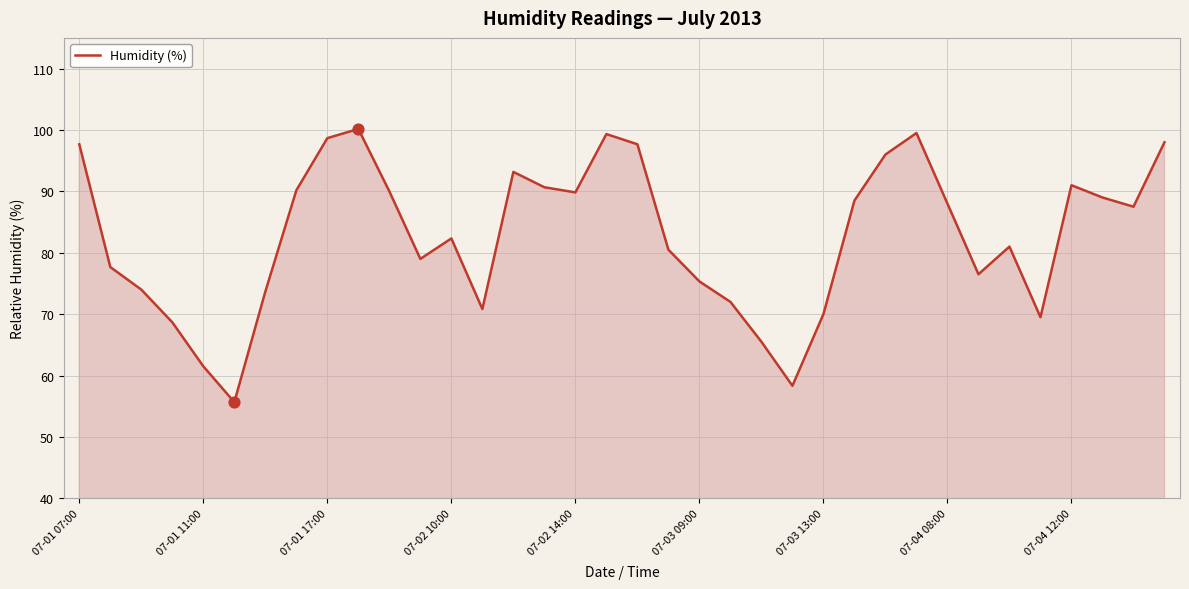

What is the difference between the maximum and minimum values?

44.5